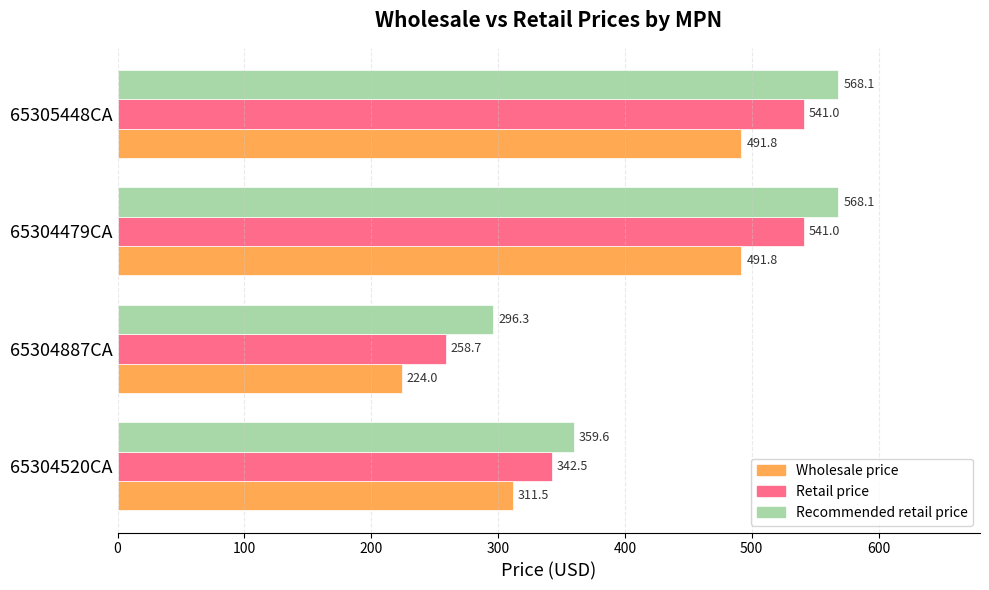

List the series in order of their peak value, lowest first.

Wholesale price, Retail price, Recommended retail price